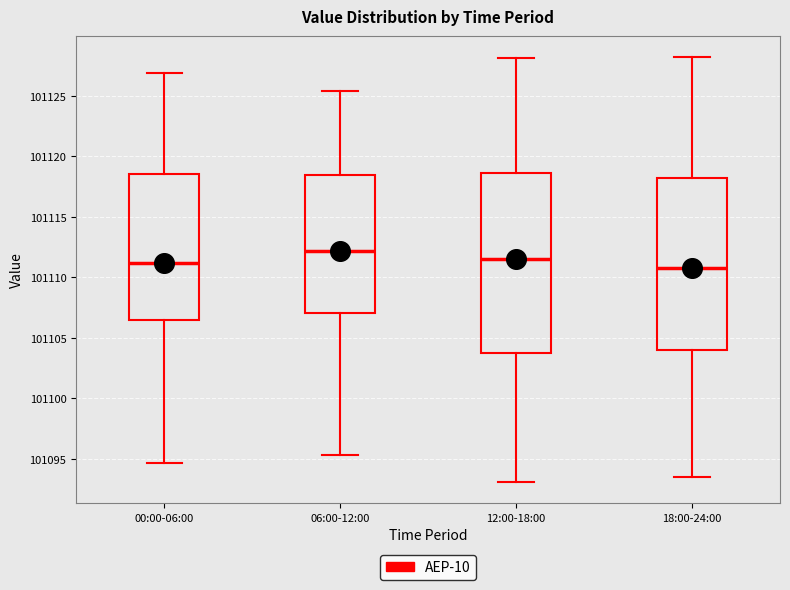

Where is the upper edge of the box for 18:00-24:00 on the y-axis? The values are not printed on the chart, so give them approximately, as read against the axis.

101118.0